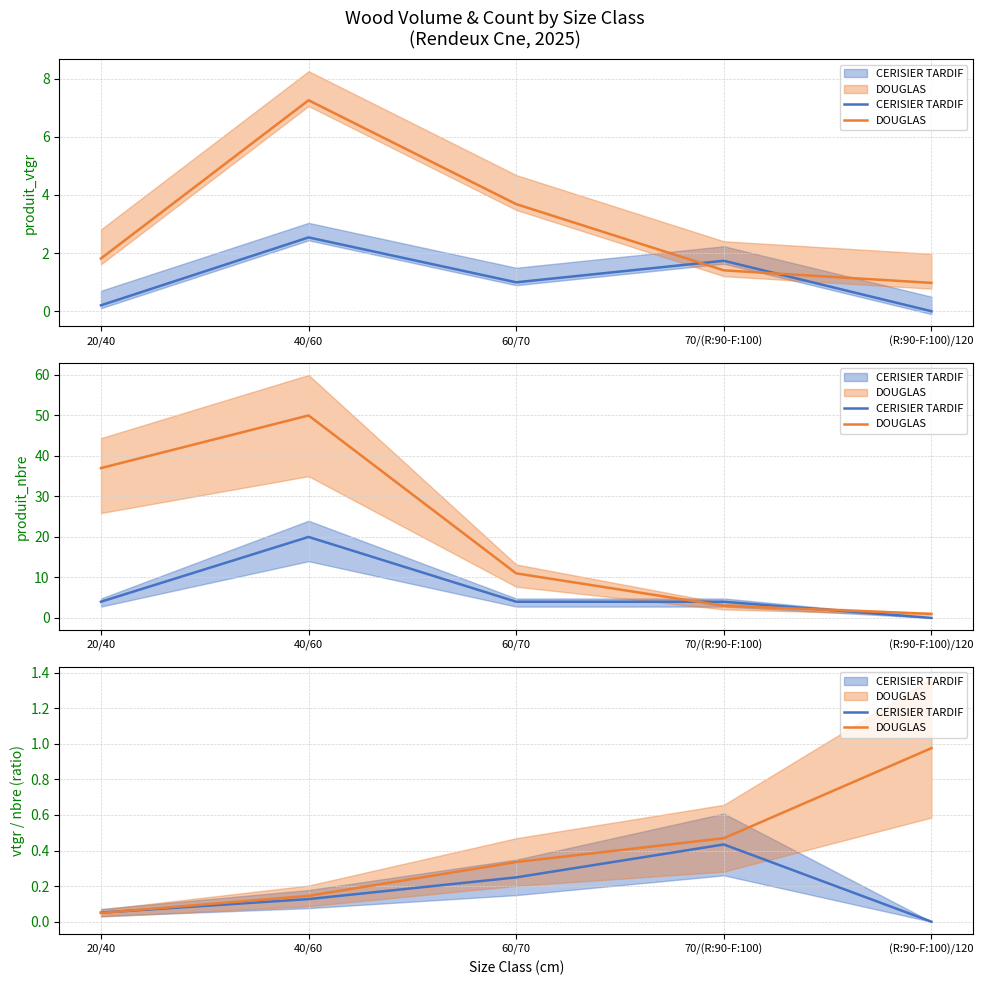

What is the value of the DOUGLAS point at the 2nd from the left?

0.1